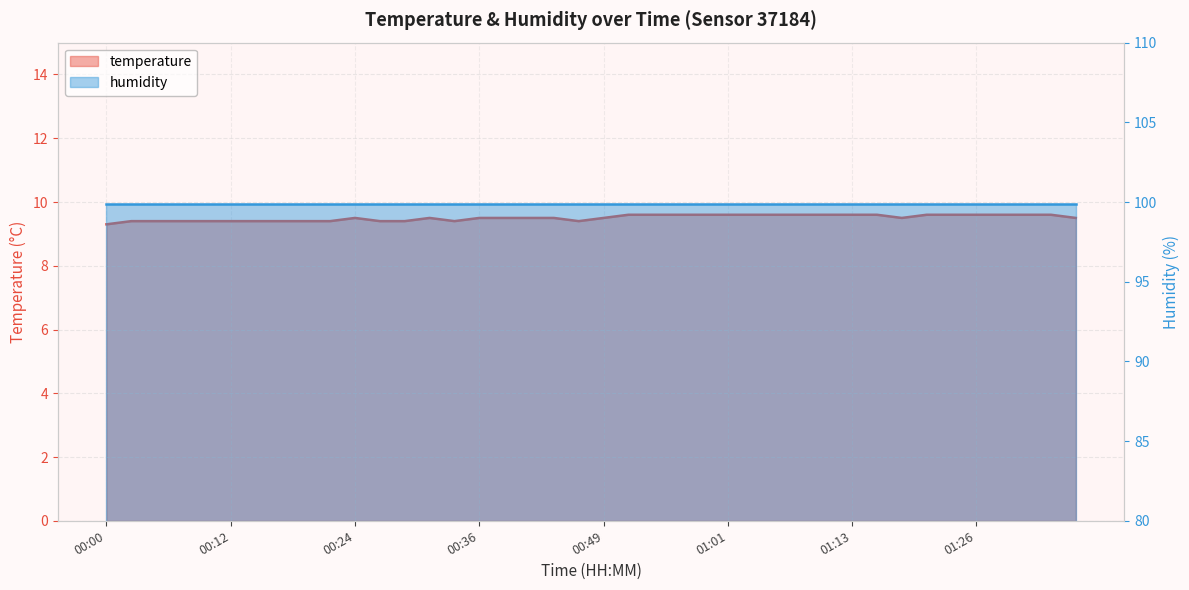

What are all the series names shown in the legend?

temperature, humidity